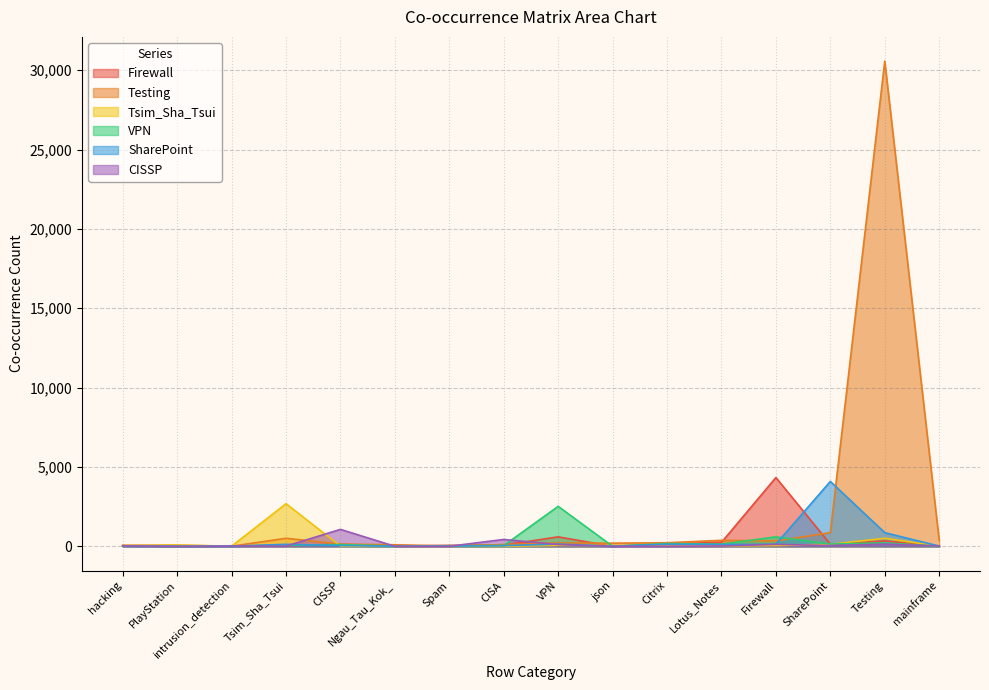

Which label corresponds to the largest value in the chart?

Testing